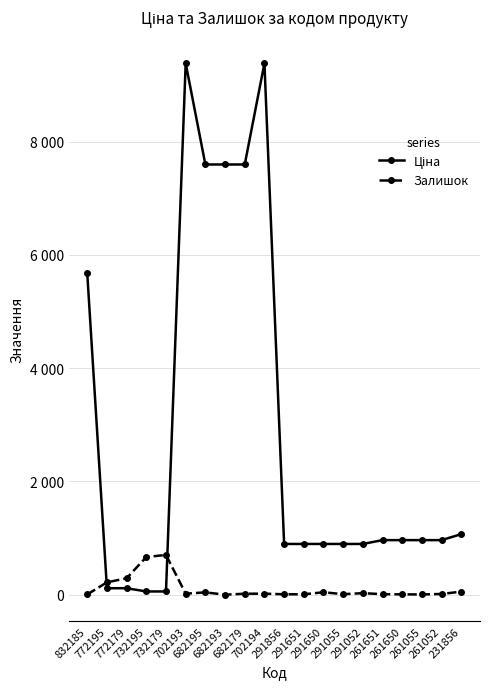

Reading right to left, list all the values displayed in this chart.

Ціна: 1069.8	963.5	963.5	963.5	963.5	895.9	895.9	895.9	895.9	895.9	9384.0	7596.5	7596.5	7596.5	9384.0	57.0	57.0	114.1	114.1	5673.8
Залишок: 54.0	13.0	4.0	6.0	9.0	27.0	9.0	43.0	7.0	7.0	18.0	17.0	0.0	41.0	18.0	702.0	665.0	290.0	218.0	4.0